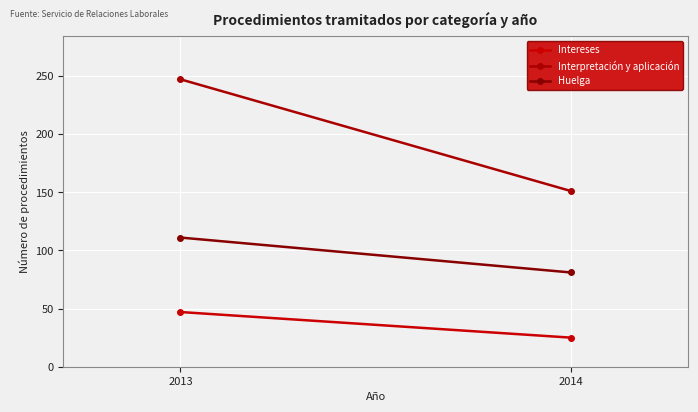

Which series has the largest total across all categories?

Interpretación y aplicación